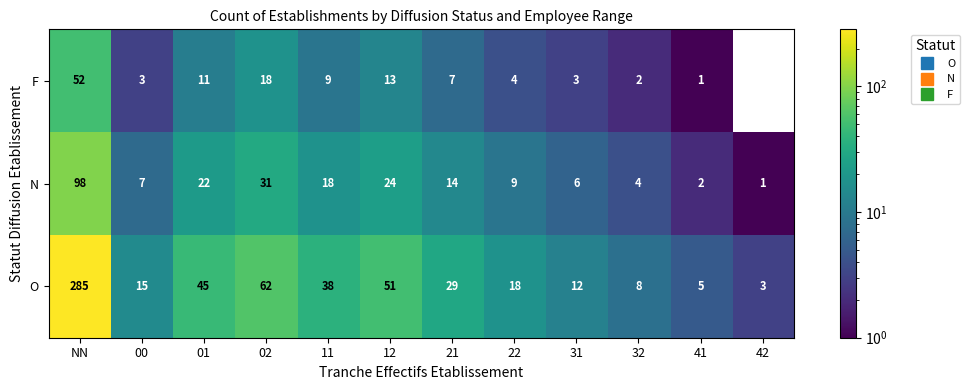

Which series has the largest total across all categories?

O